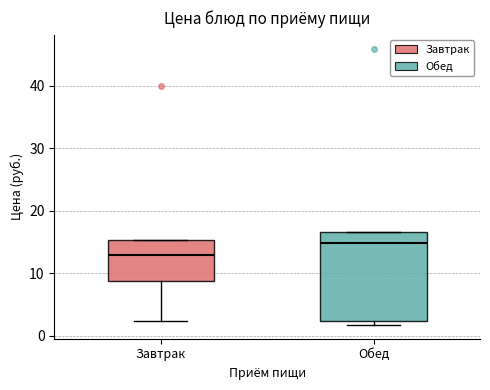

Which box's median line is the highest?

Обед